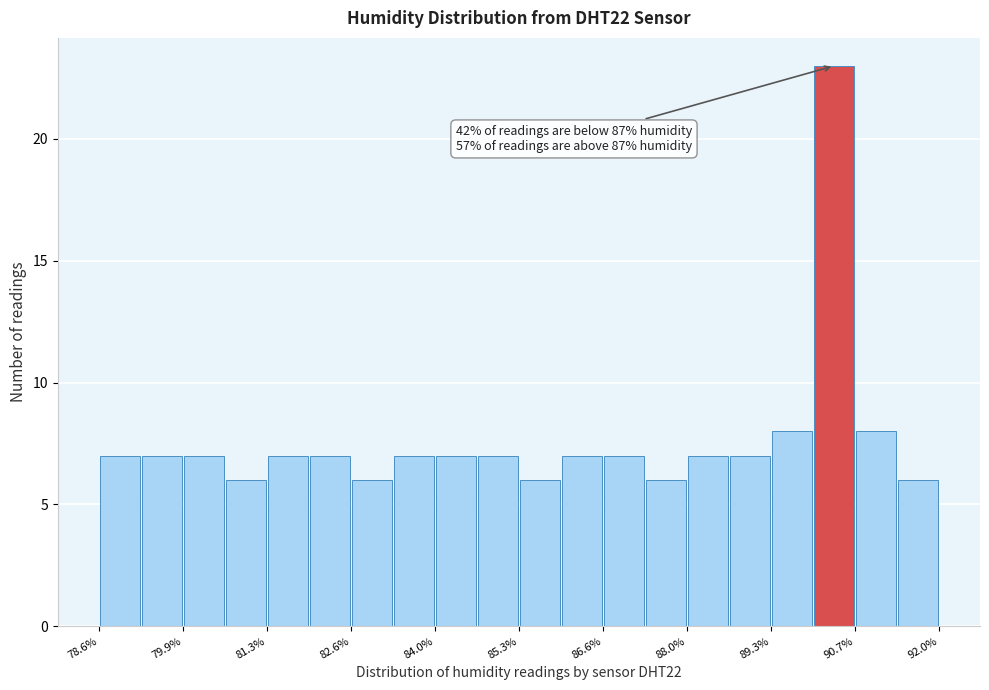

Read against the x-axis, roughly where is the centre of the tallest bar?

90.4